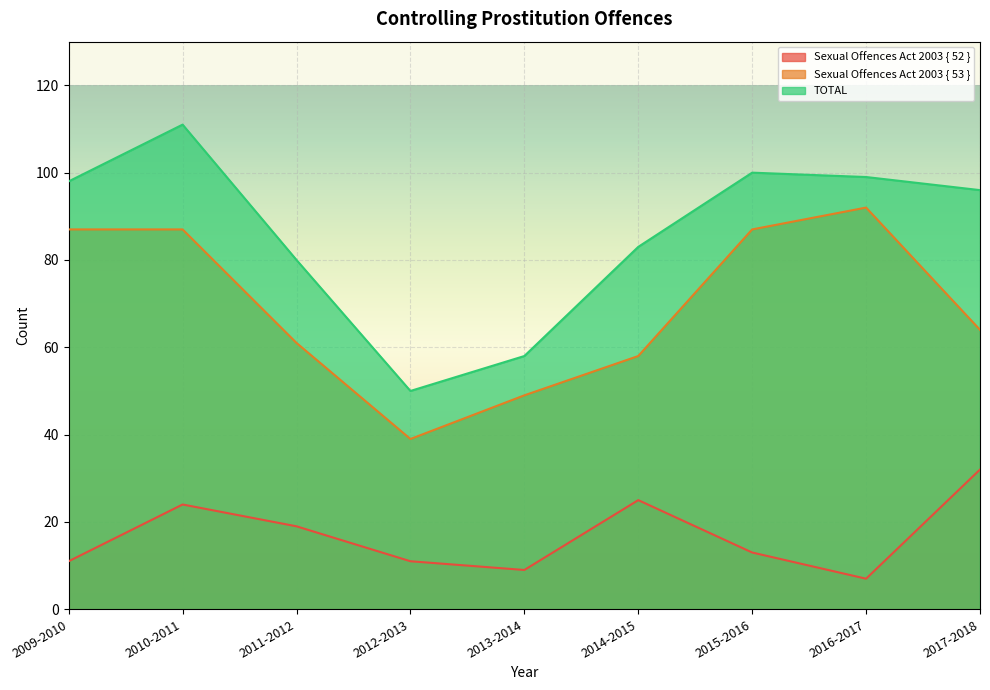

Which category has the highest value across all series?

2010-2011